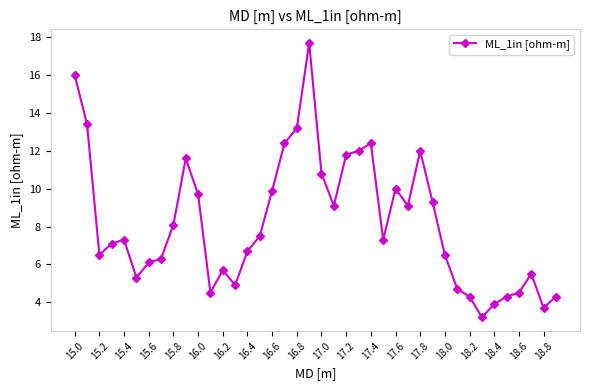

What is the difference between the maximum and minimum values?

14.5